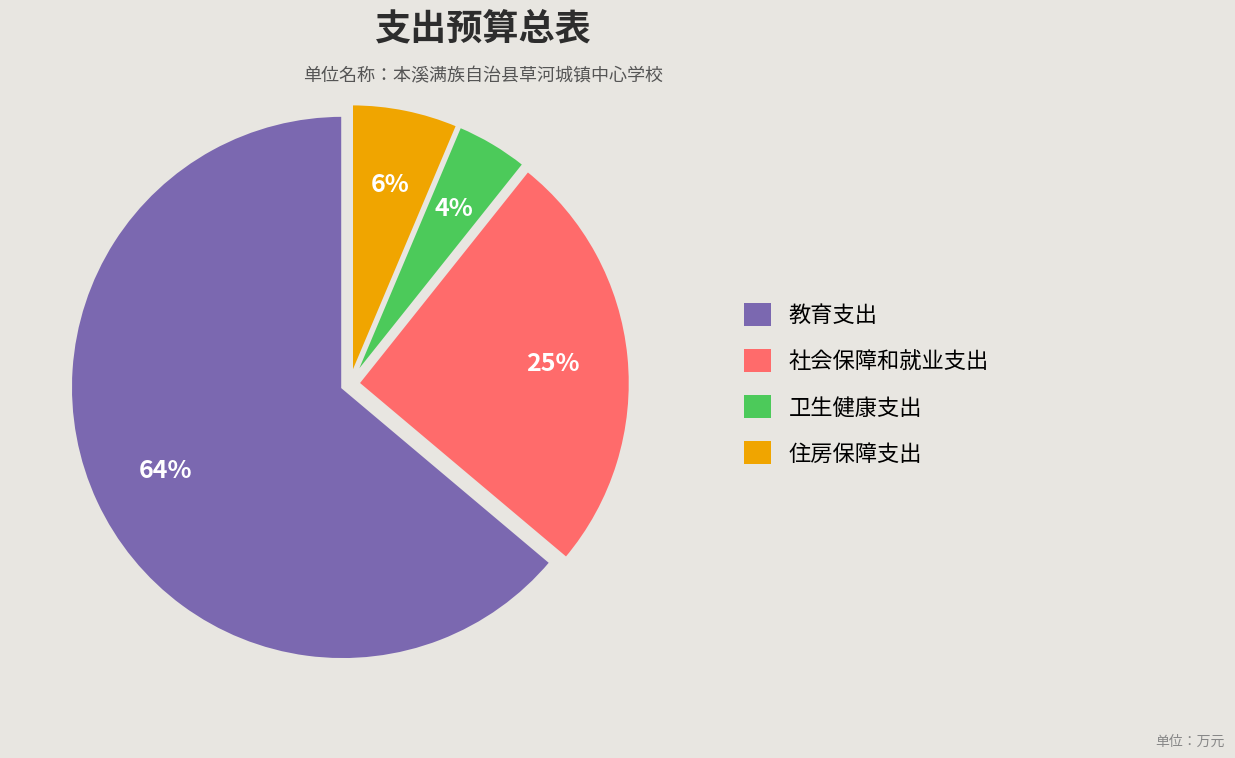

Which has a higher value, 住房保障支出 or 卫生健康支出?

住房保障支出